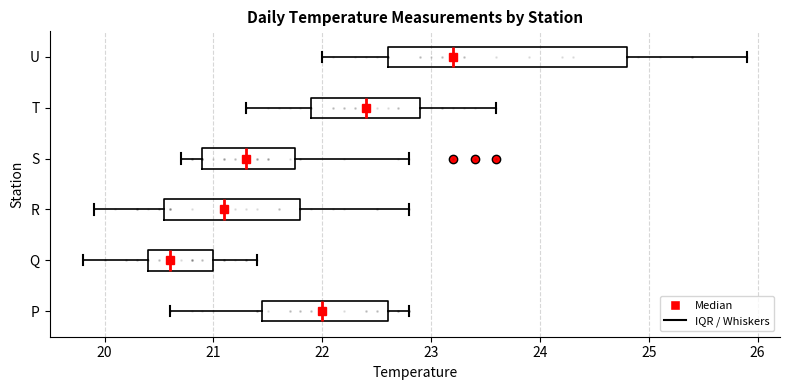

Where is the right edge of the box for S on the x-axis? The values are not printed on the chart, so give them approximately, as read against the axis.

21.8